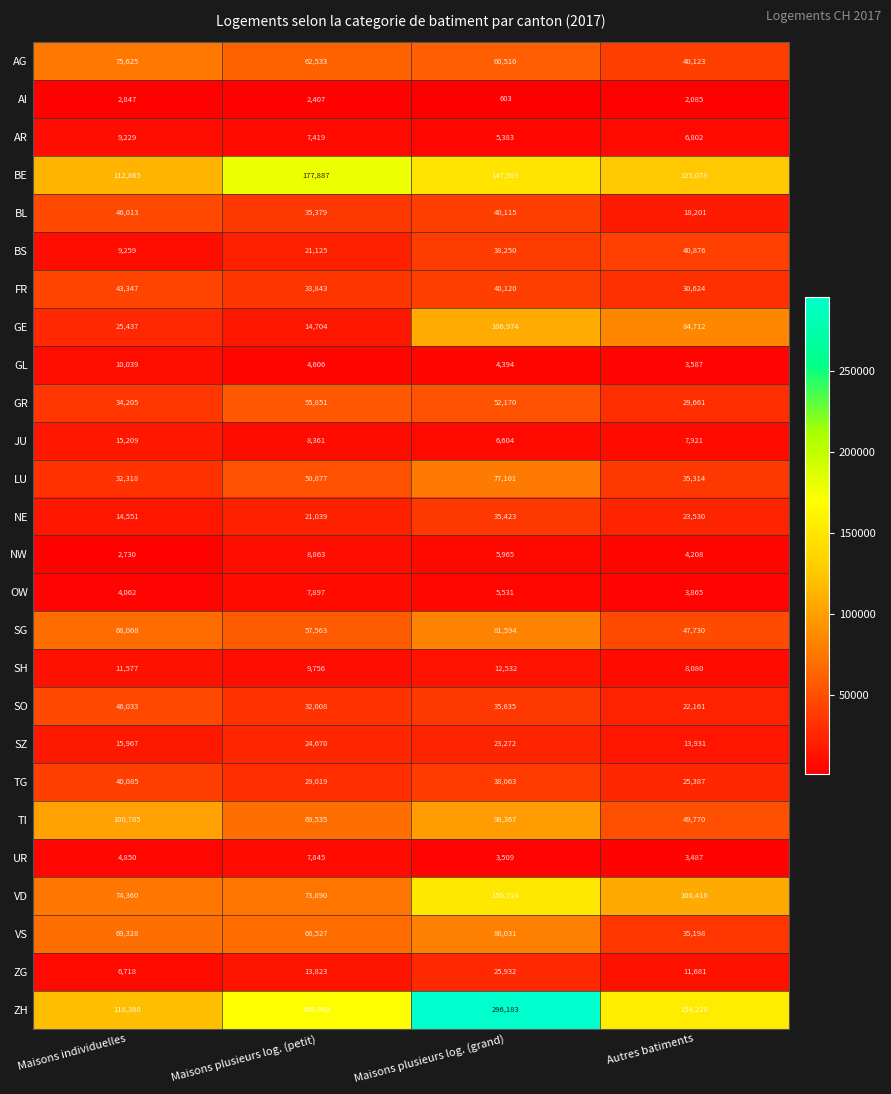

The SO series shows 35635 at Maisons plusieurs log. (grand). True or false?

True